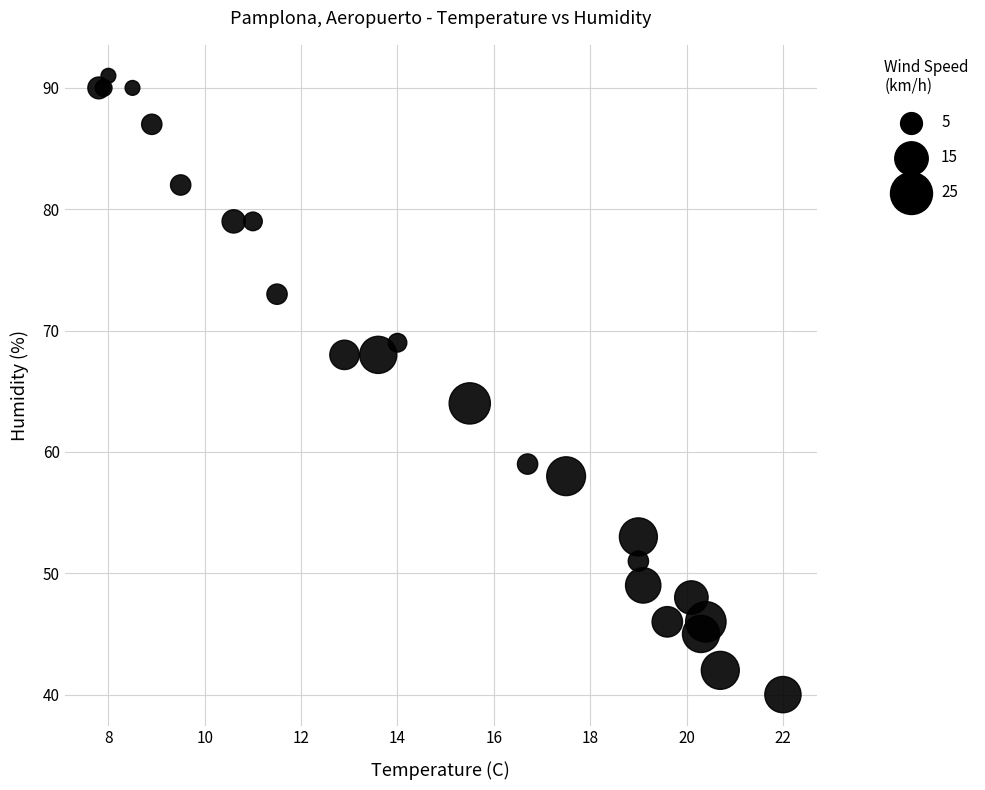

What Y value in the scatter plot is closest to 65?

64